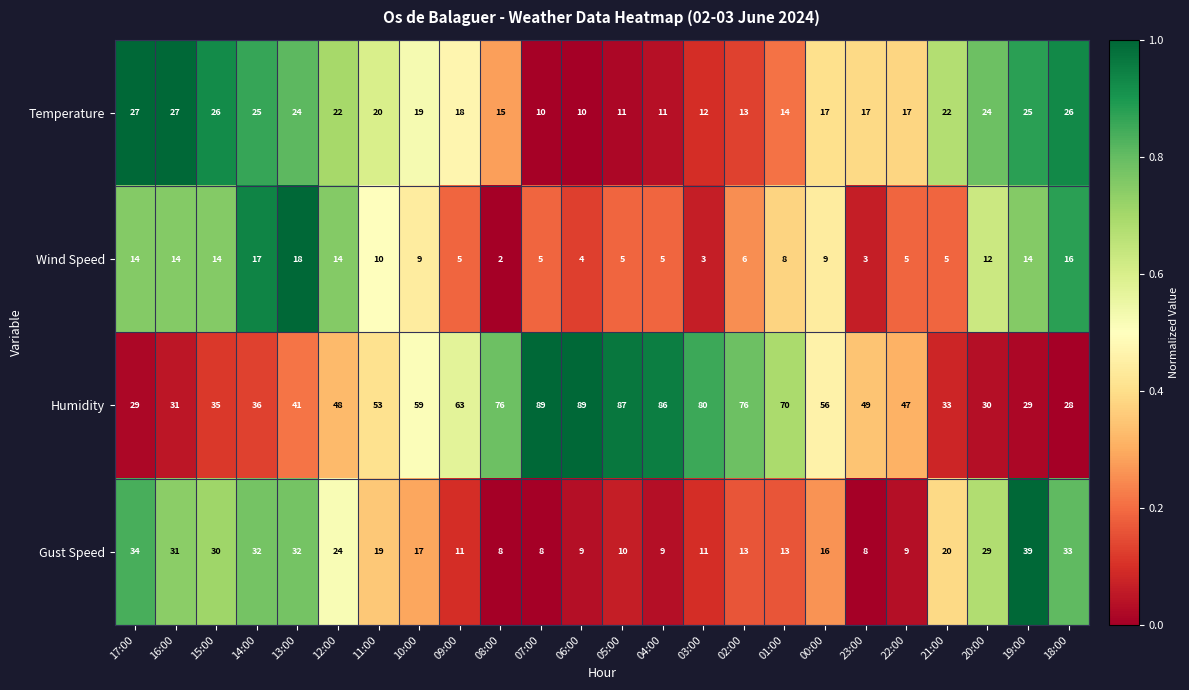

What is the difference between the Temperature values at 16:00 and 00:00?

10